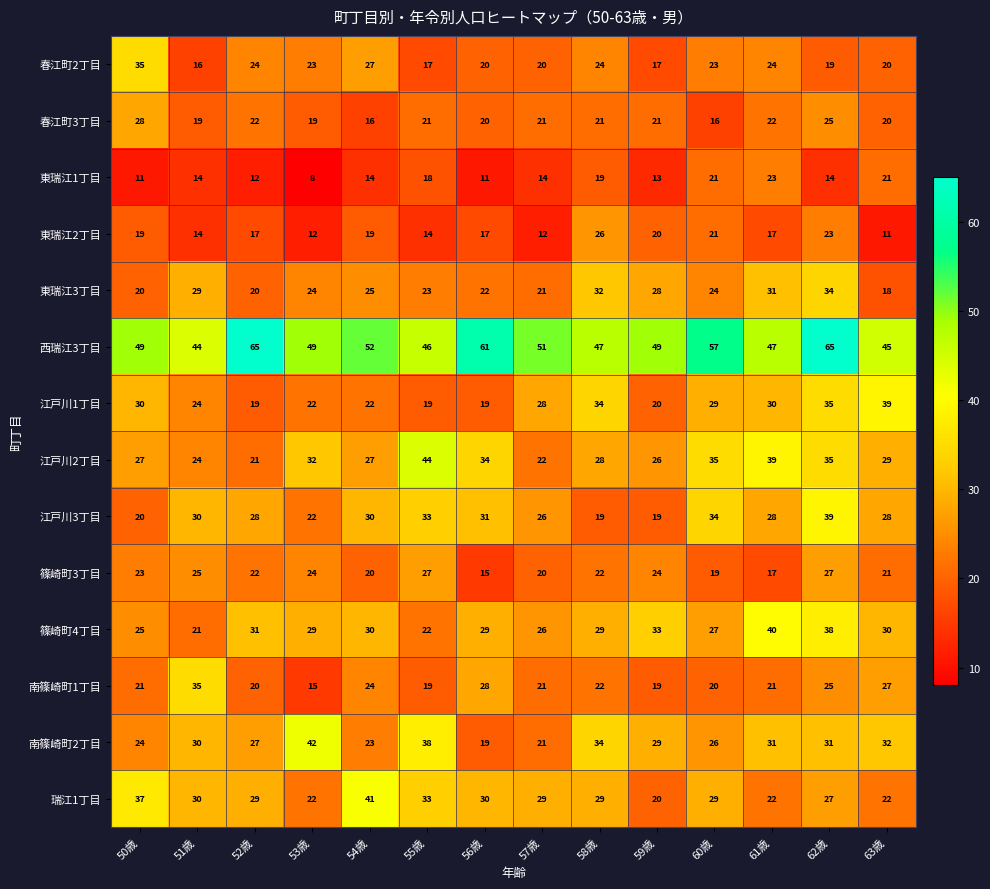

How many data points does each series have?

14